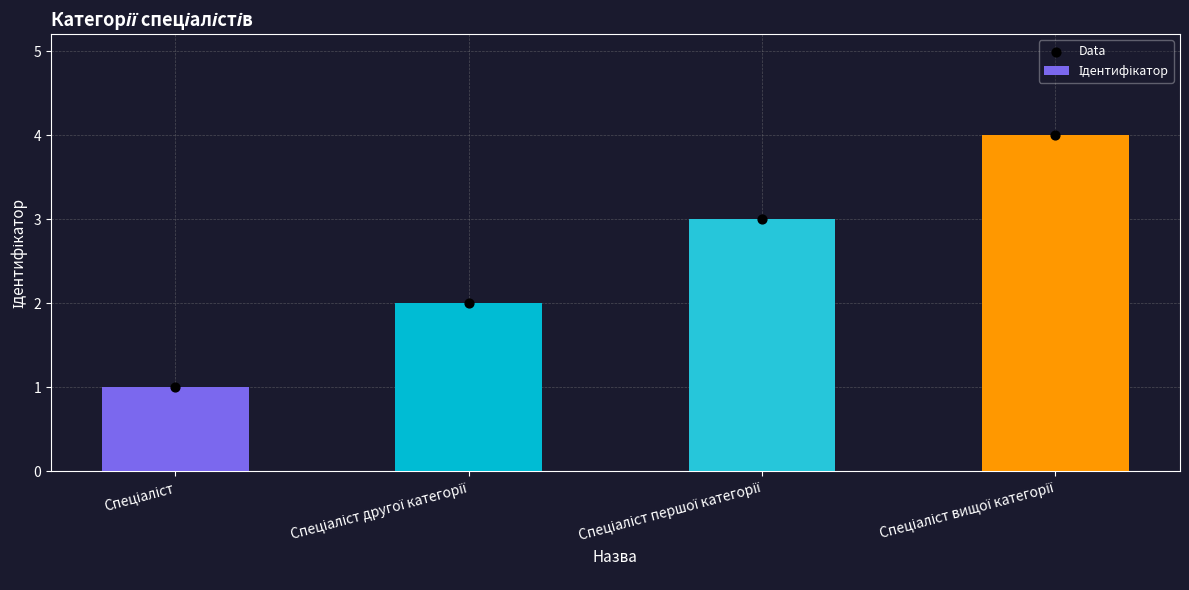

What is the total value across all series at Спеціаліст?

2